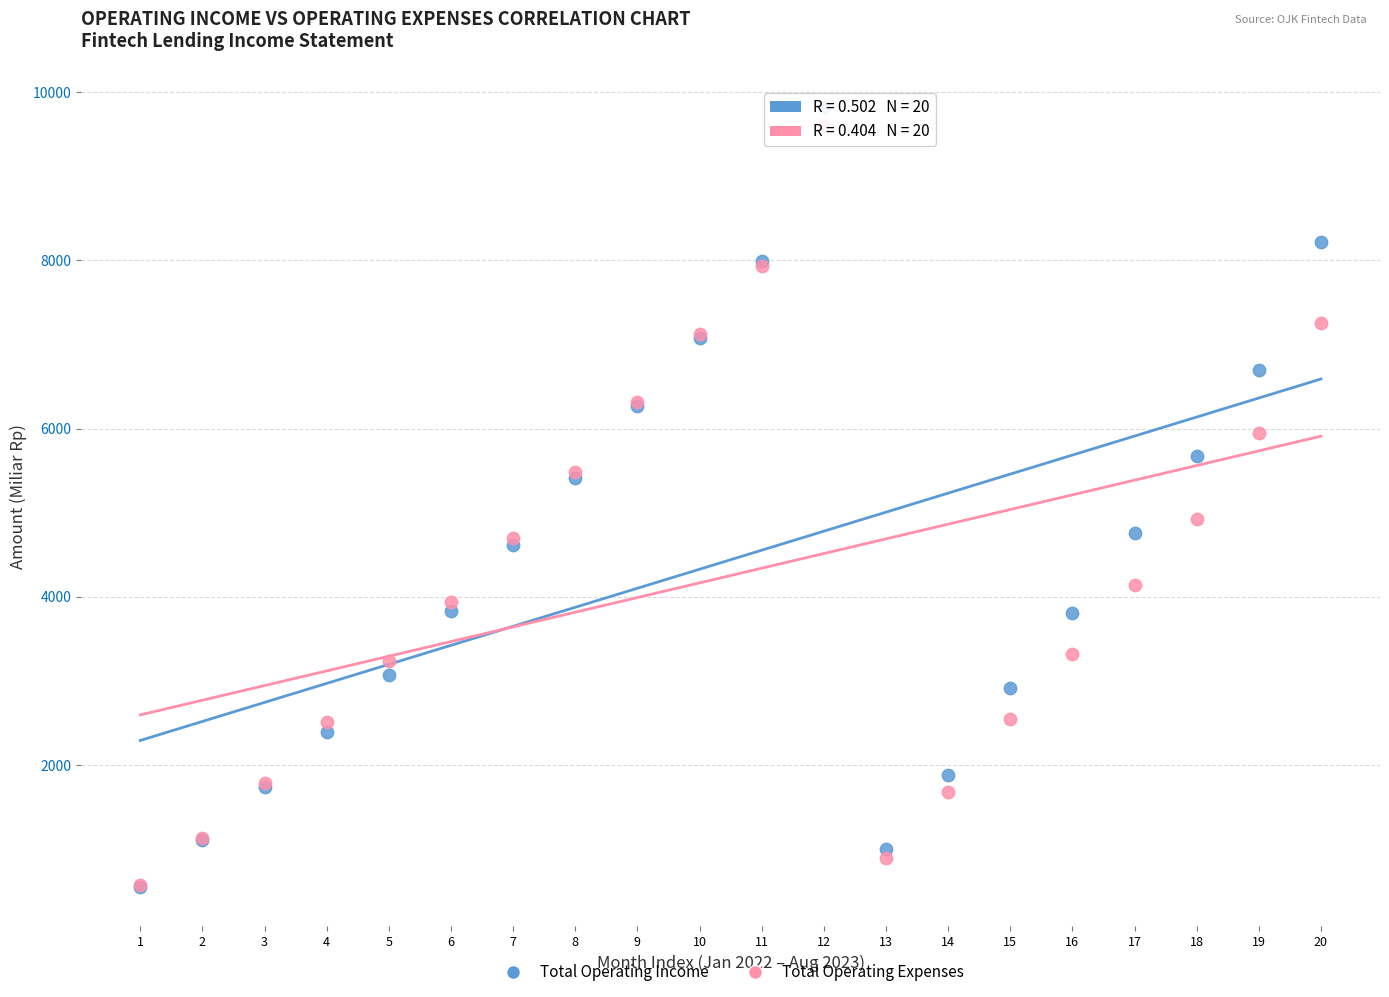

What are all the series names shown in the legend?

Total Operating Income, Total Operating Expenses